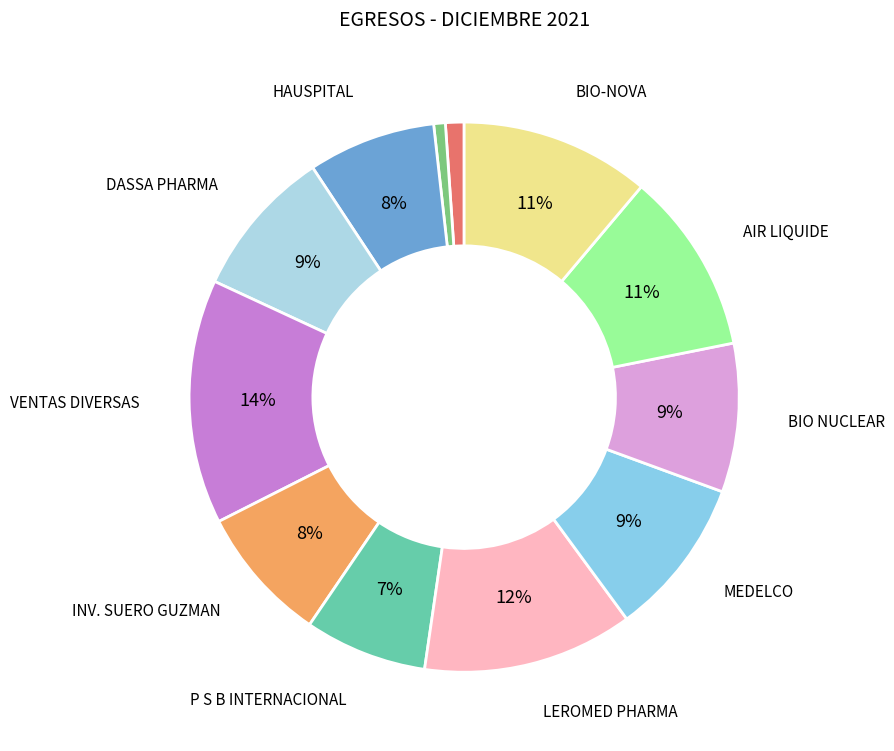

Does any single category account for the majority?

No